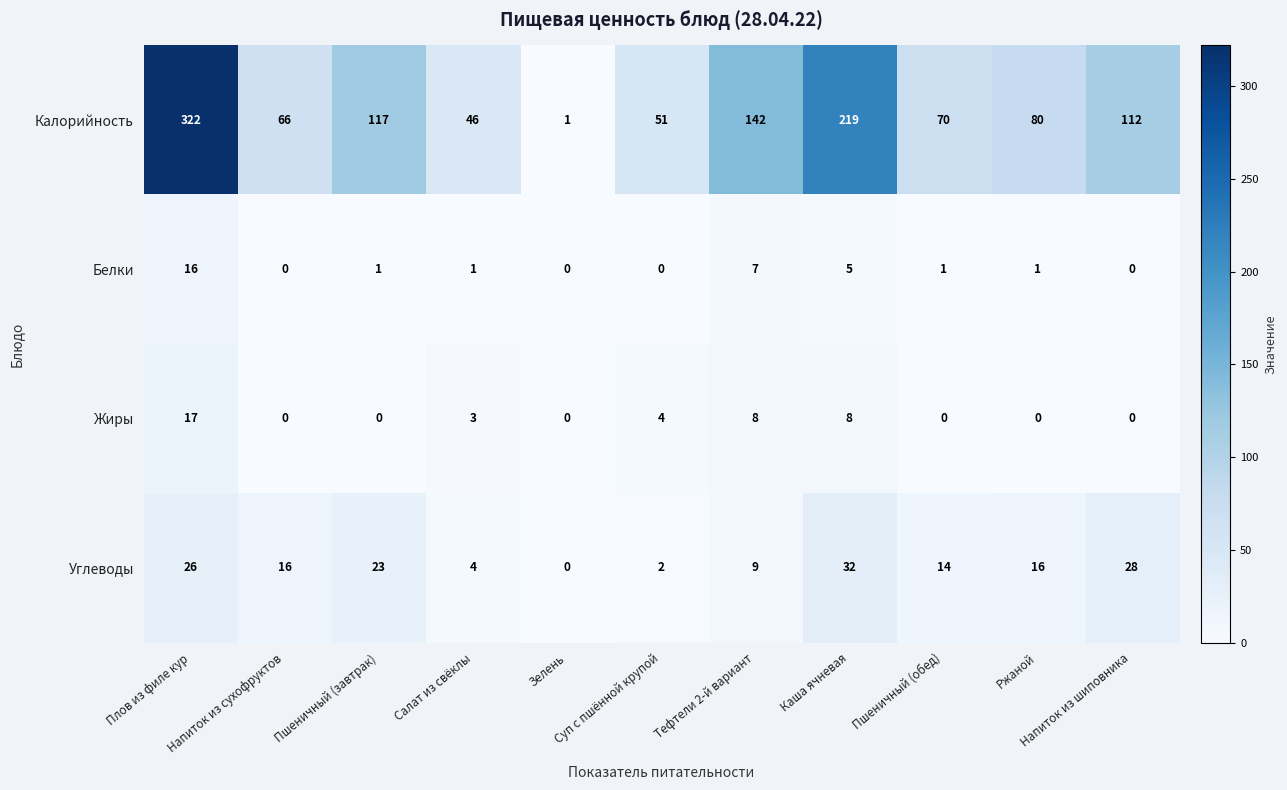

Rank the series by their maximum value, from lowest to highest.

Белки, Жиры, Углеводы, Калорийность